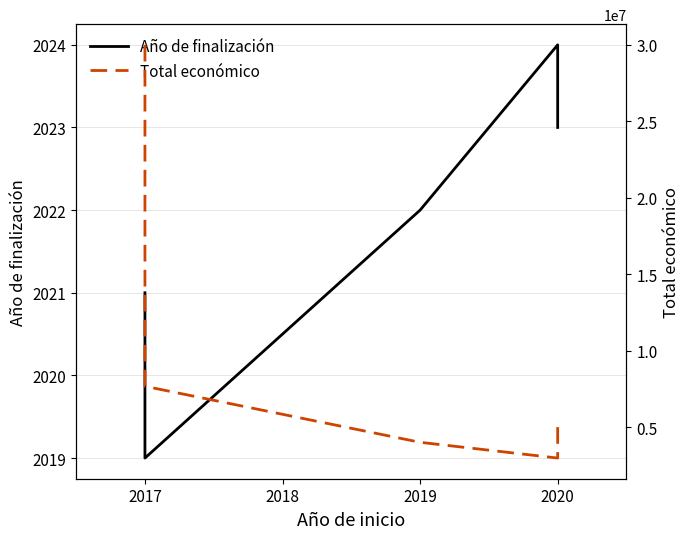

Which series changed the most between 2017 and 2020?

Total económico